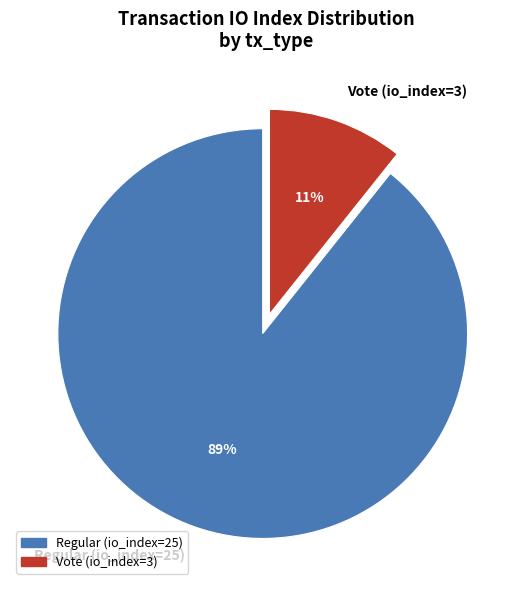

What percentage is the Regular (io_index=25) slice, to the nearest percent?

89%